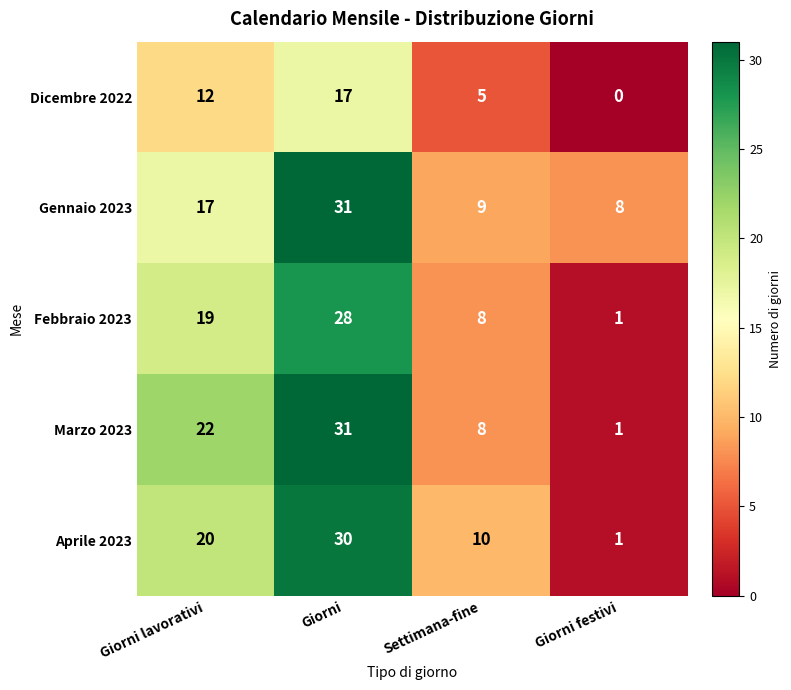

What is the greatest value displayed?

31